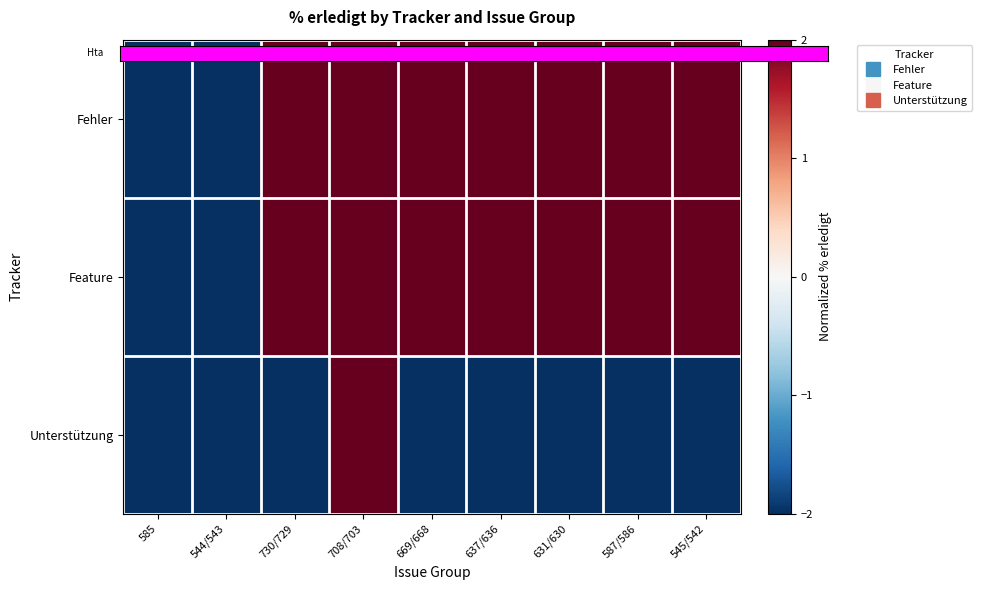

Which label corresponds to the smallest value in the chart?

585